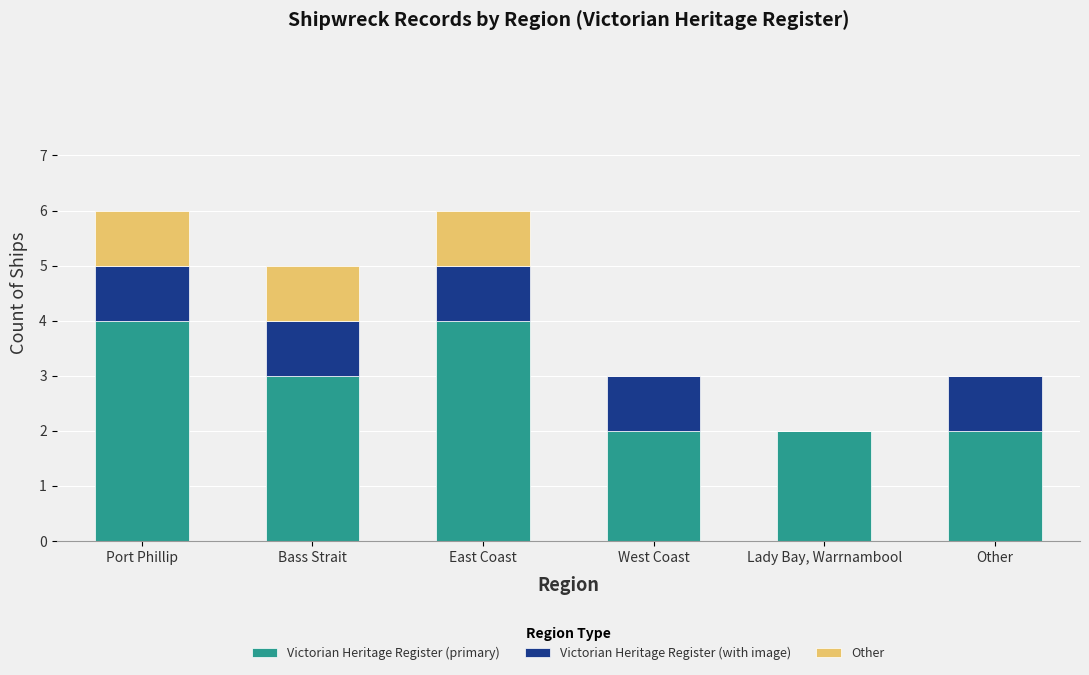

Reading left to right, what are the values for Victorian Heritage Register (primary)?

Port Phillip=4	Bass Strait=3	East Coast=4	West Coast=2	Lady Bay, Warrnambool=2	Other=2